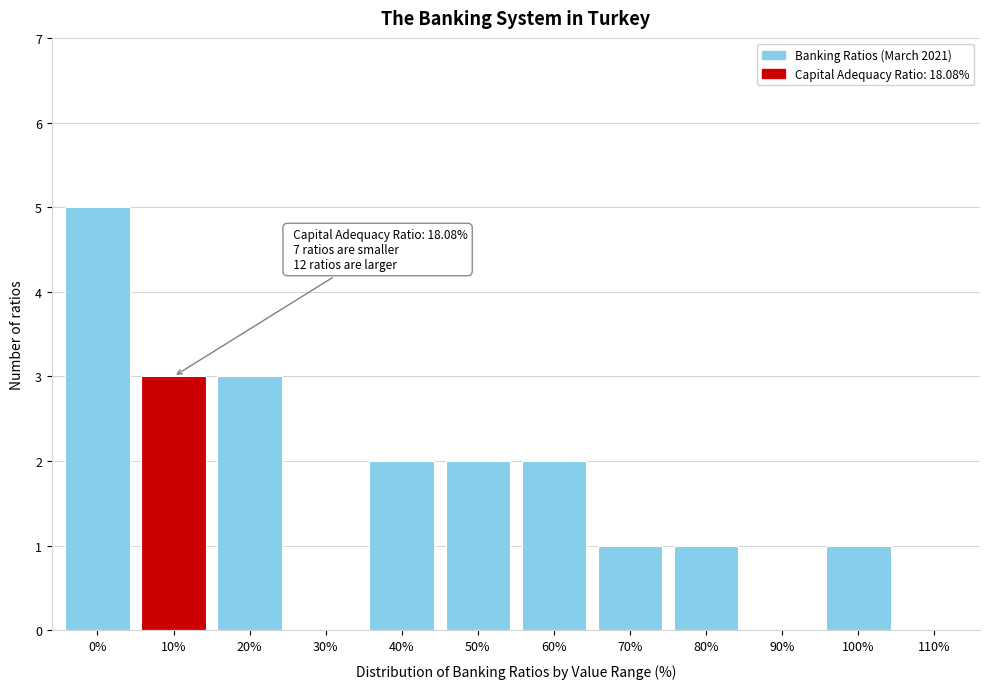

Reading right to left, list all the values displayed in this chart.

110%=0	100%=1	90%=0	80%=1	70%=1	60%=2	50%=2	40%=2	30%=0	20%=3	10%=3	0%=5